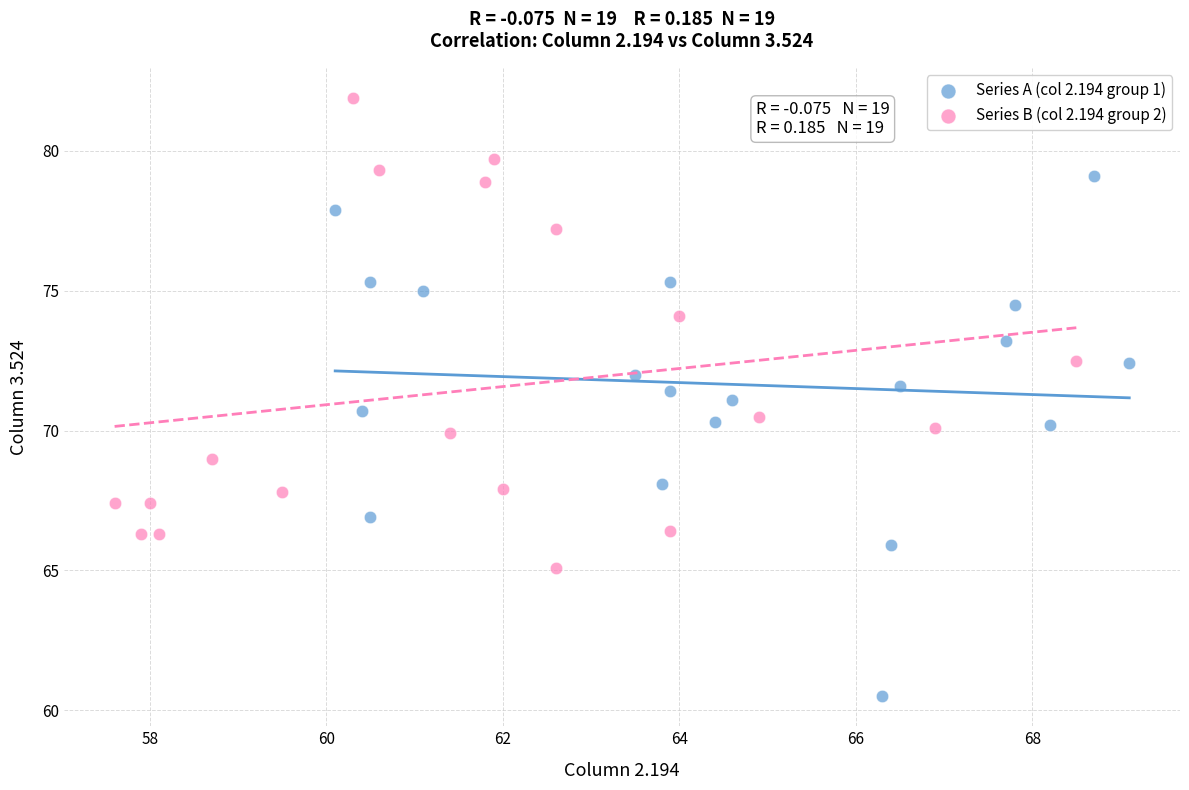

Which series reaches the minimum Y coordinate?

Series A (col 2.194 group 1)